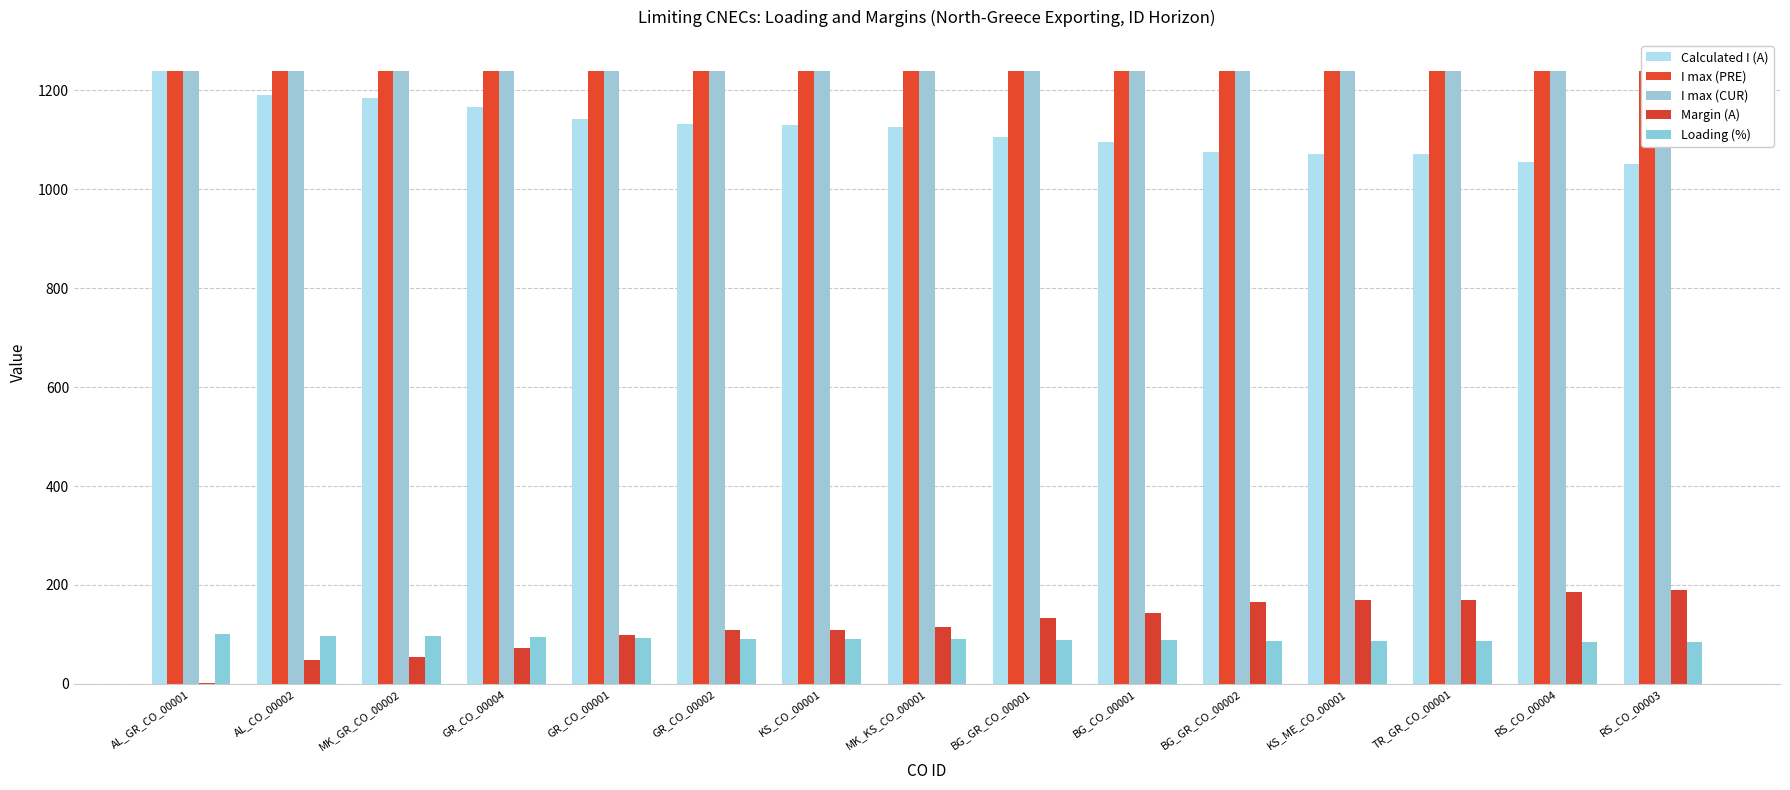

What is the value of the I max (CUR) bar at the 12th from the left?

1240